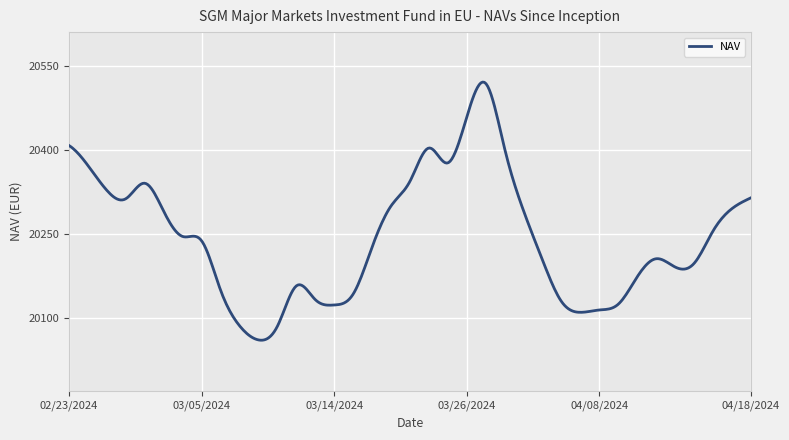

What is the maximum value shown in the chart?

20522.1